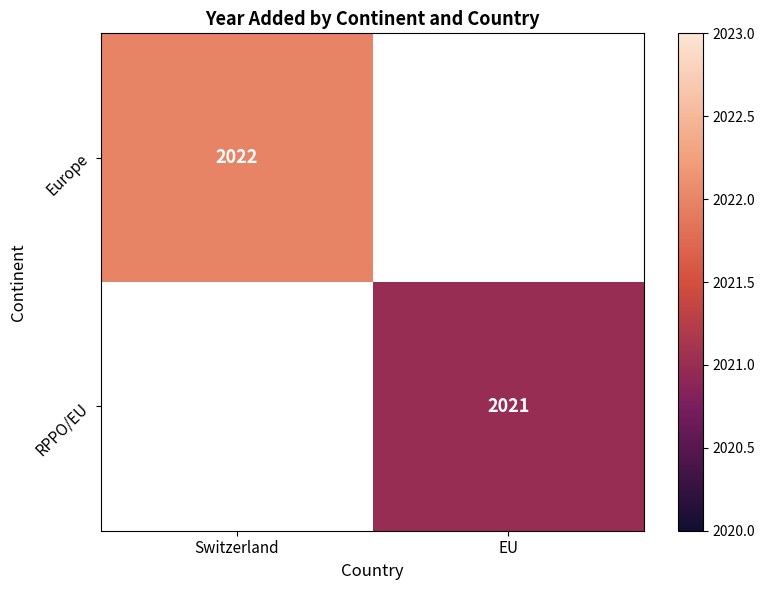

Rank the series by their average value, from highest to lowest.

Europe, RPPO/EU